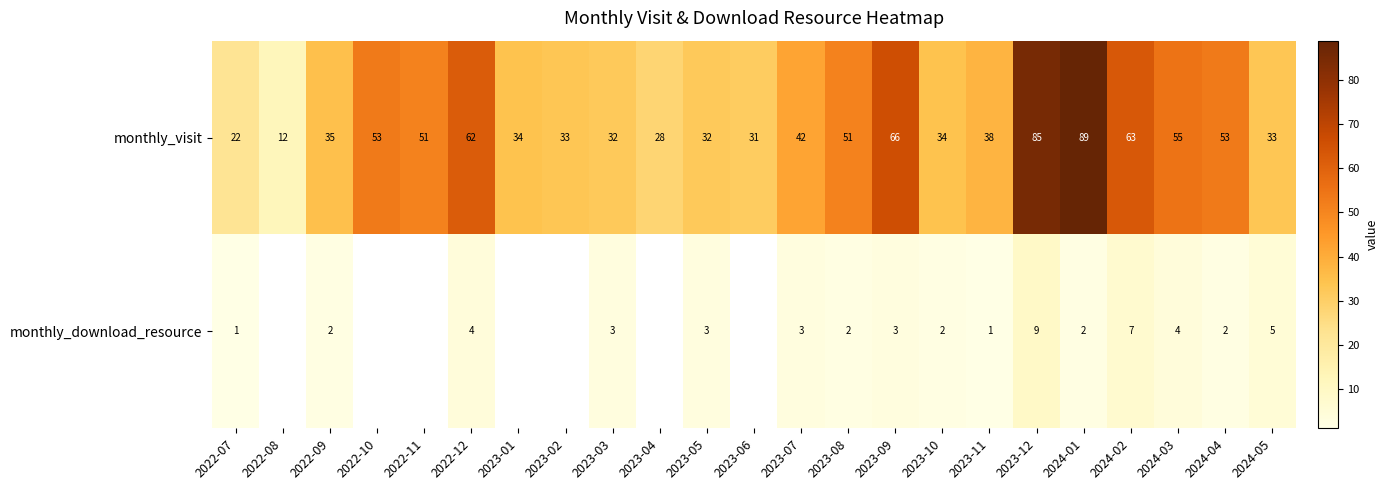

Between 2023-12 and 2024-02, which series saw the biggest shift?

monthly_visit